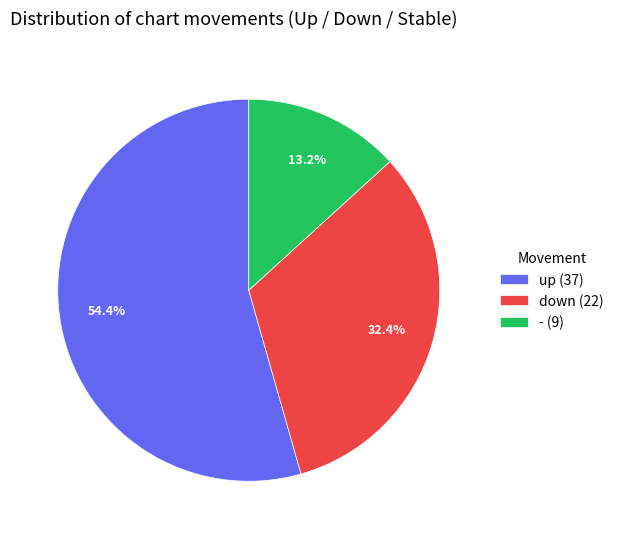

Is there a majority slice in this chart?

Yes